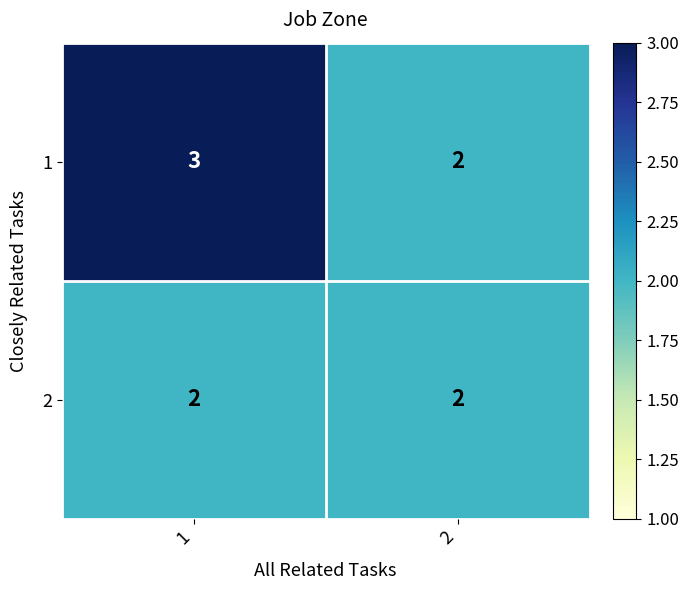

Which series has the largest range (max minus min)?

1